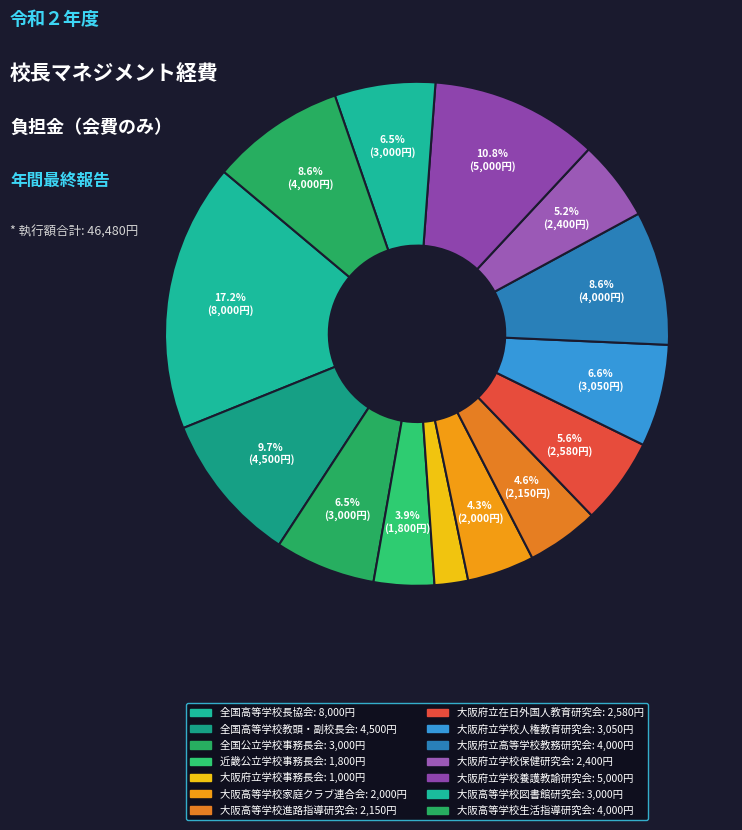

Does any single category account for the majority?

No